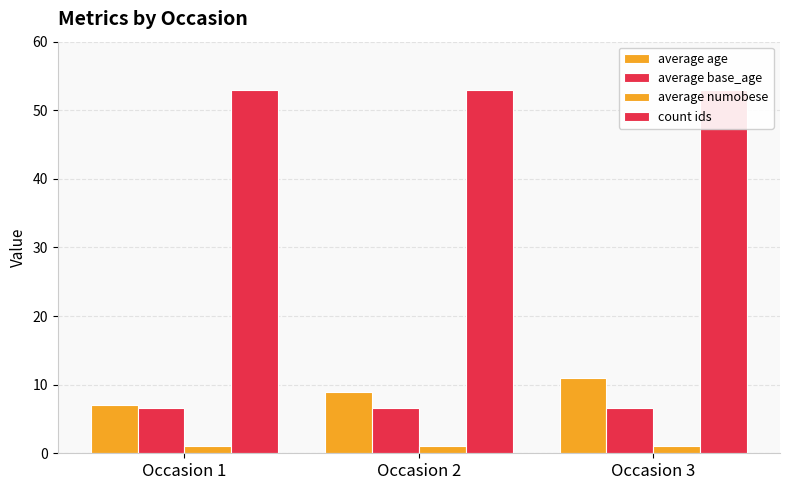

List the series in order of their peak value, highest first.

count ids, average age, average base_age, average numobese